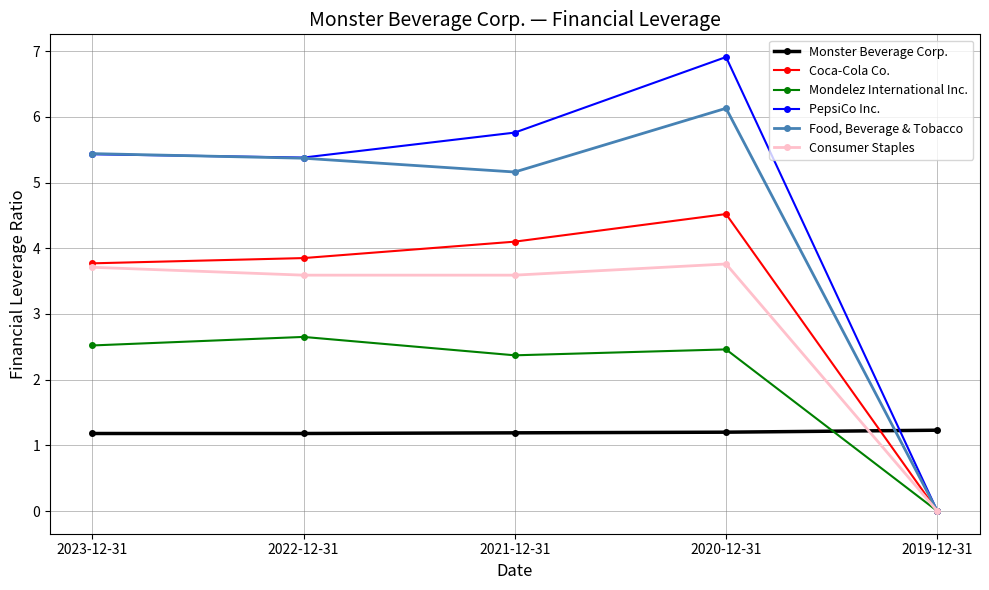

At which category does PepsiCo Inc. reach its first local peak?

2020-12-31